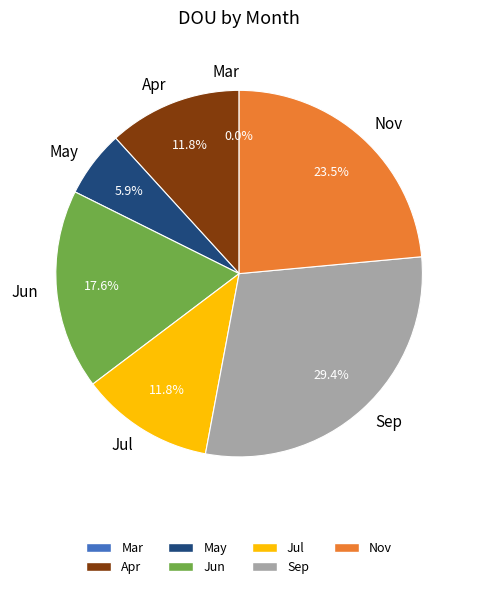

What is the largest slice in the pie chart?

Sep